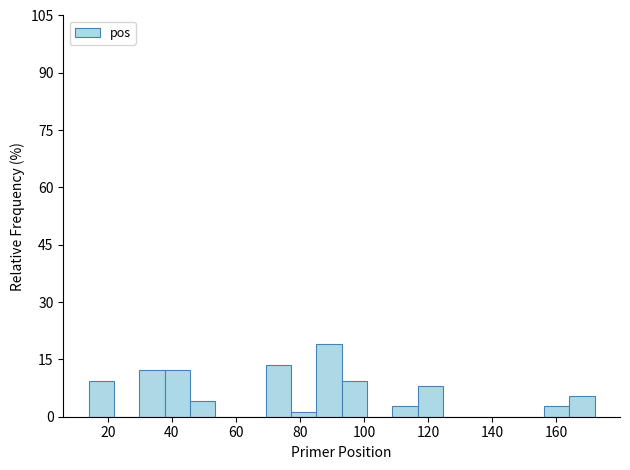

Around what value on the x-axis is the tallest bar? Give the approximate position of its centre, as read against the axis.

90